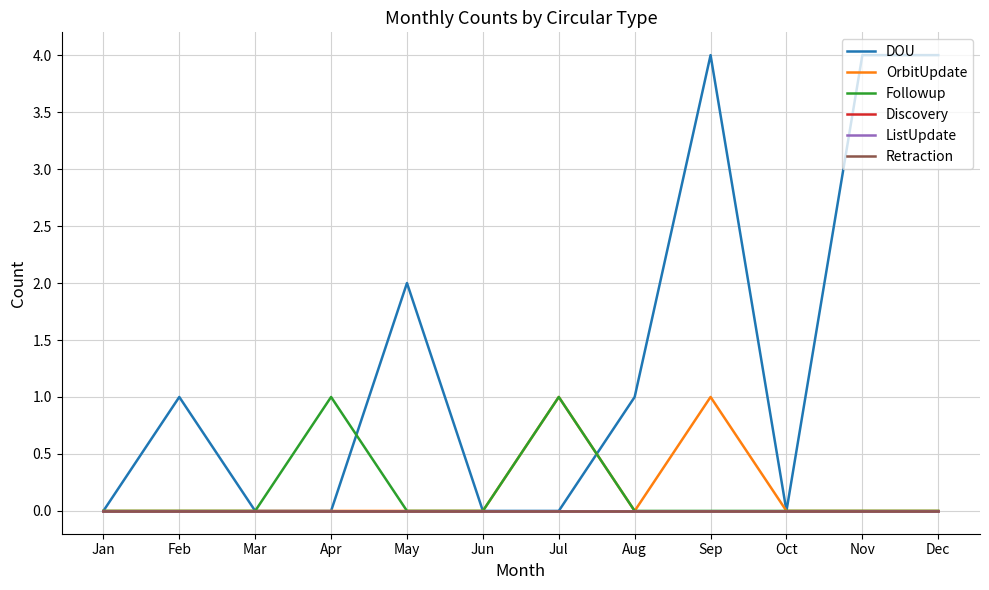

The value of Retraction at Jul is 0. True or false?

True